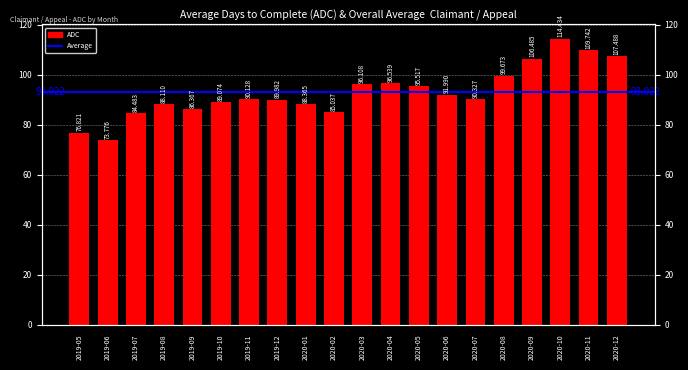

Reading right to left, list all the values displayed in this chart.

2020-12=107.5	2020-11=109.7	2020-10=114.4	2020-09=106.5	2020-08=99.7	2020-07=90.3	2020-06=92.0	2020-05=95.5	2020-04=96.5	2020-03=96.1	2020-02=85.0	2020-01=88.4	2019-12=90.0	2019-11=90.1	2019-10=89.1	2019-09=86.4	2019-08=88.1	2019-07=84.5	2019-06=73.8	2019-05=76.8